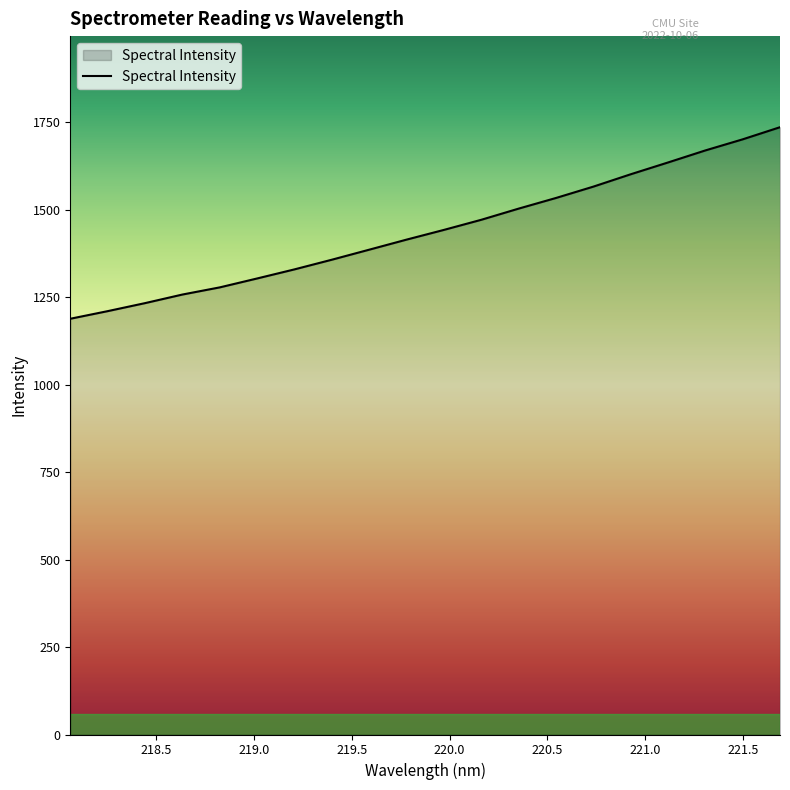

Does the chart display data point markers on the line(s)?

No